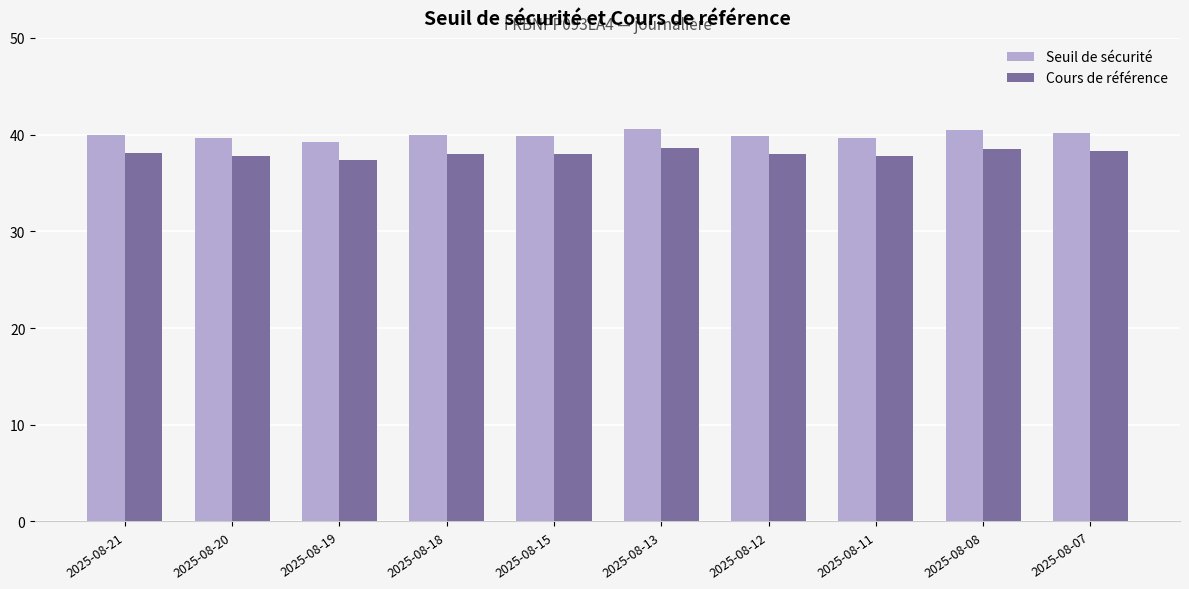

What is the smallest value displayed?

37.3